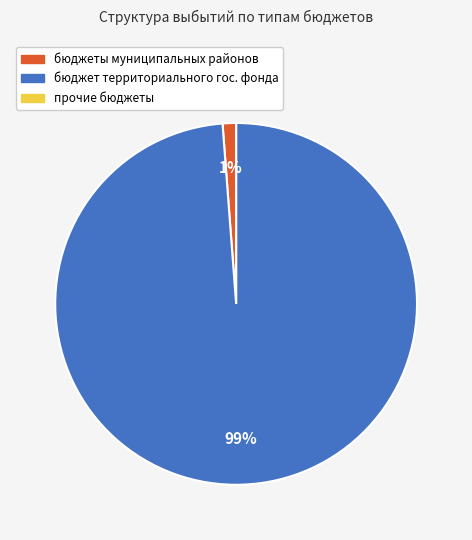

To the nearest percent, what portion does бюджет территориального гос. фонда represent?

99%